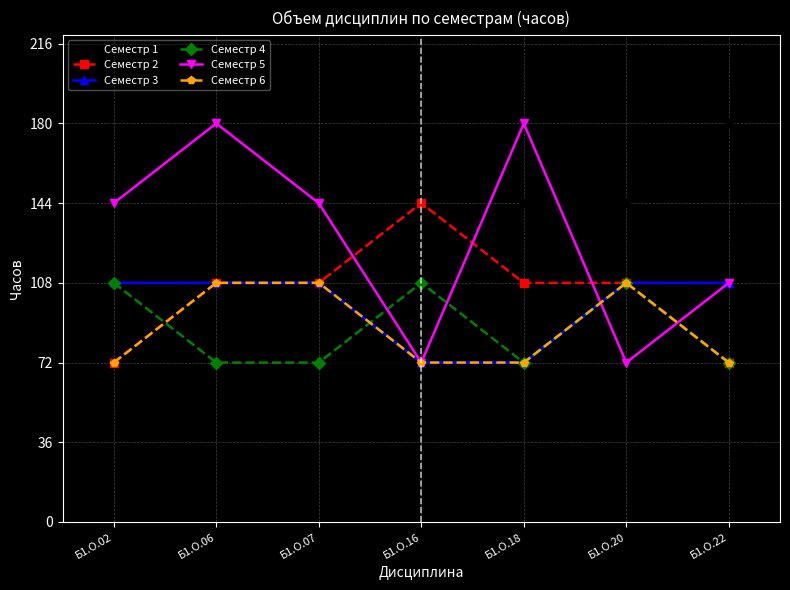

Which series has the largest total across all categories?

Семестр 5